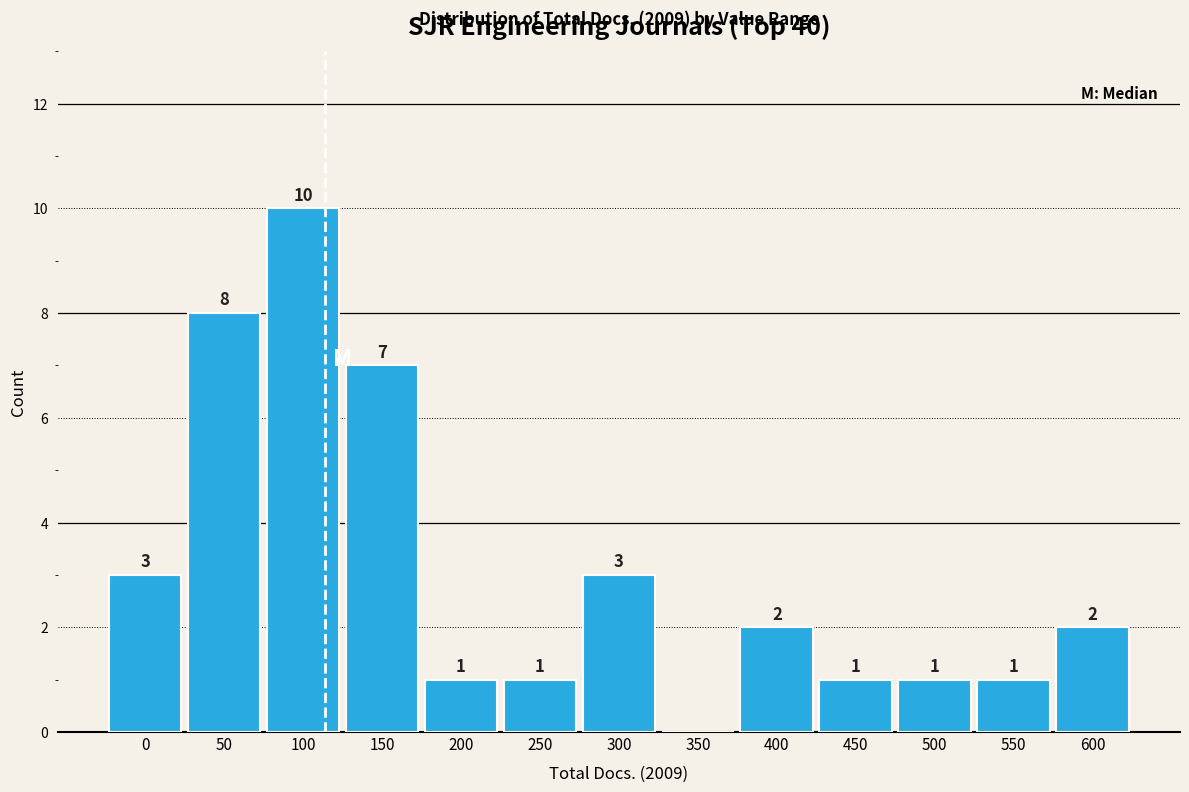

Reading left to right, extract all data points from this chart.

0=3	50=8	100=10	150=7	200=1	250=1	300=3	350=0	400=2	450=1	500=1	550=1	600=2